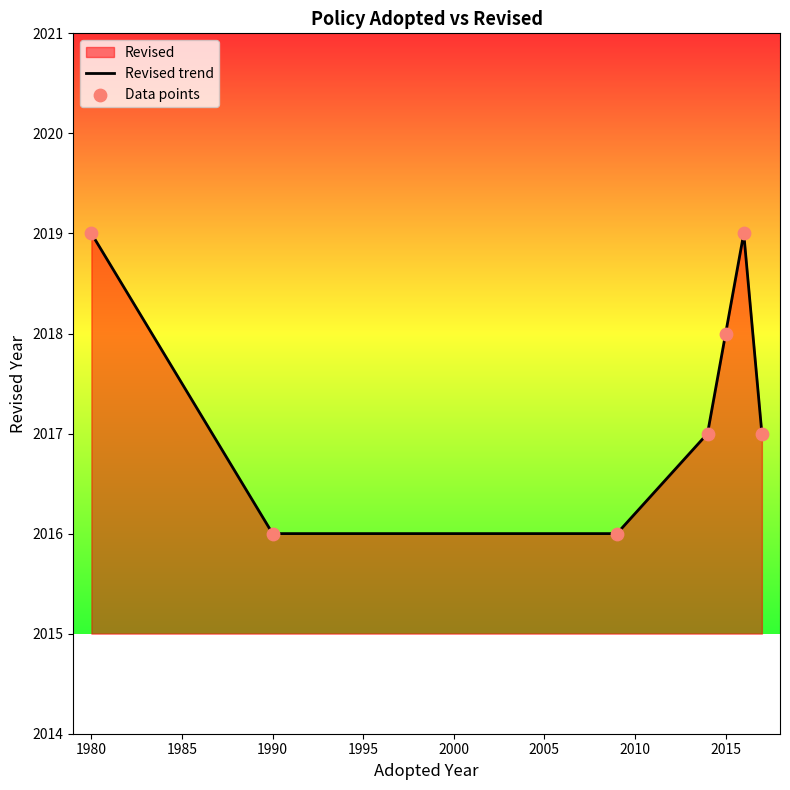

What is the sum of all values?

14122